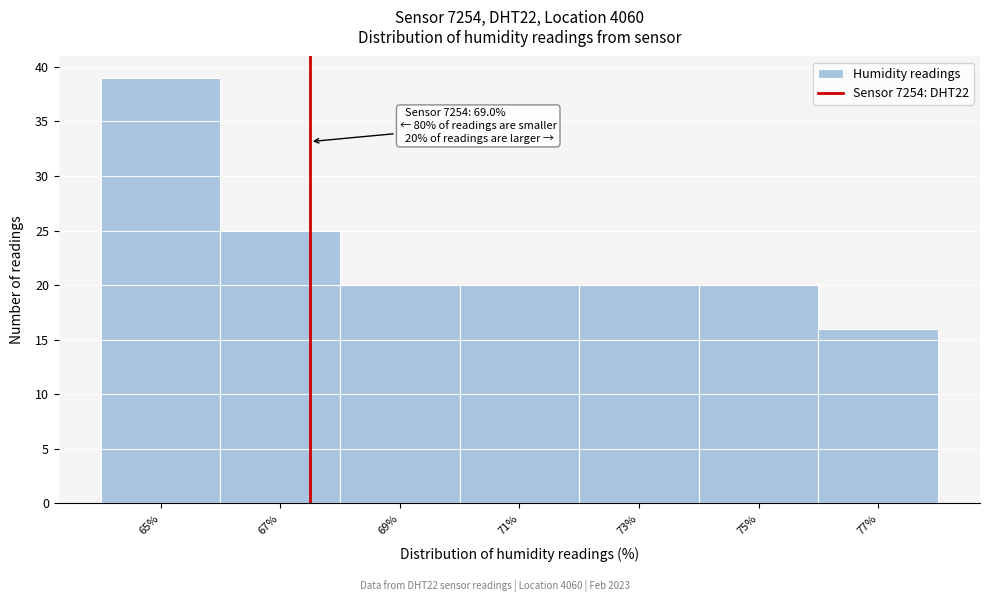

Reading left to right, what are all the values shown in this chart?

65%=39	67%=25	69%=20	71%=20	73%=20	75%=20	77%=16